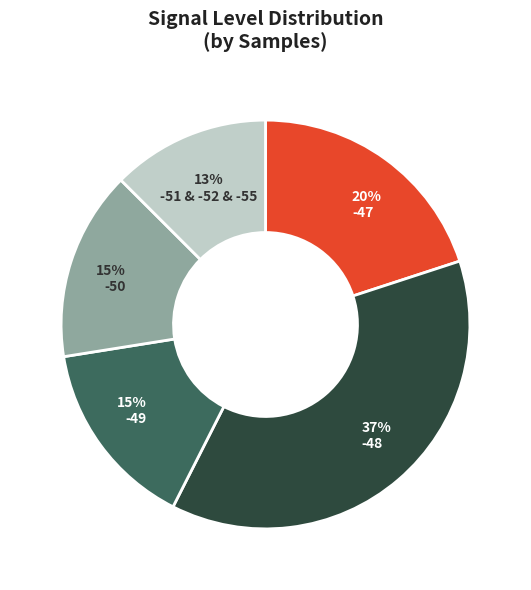

Does any single category account for the majority?

No